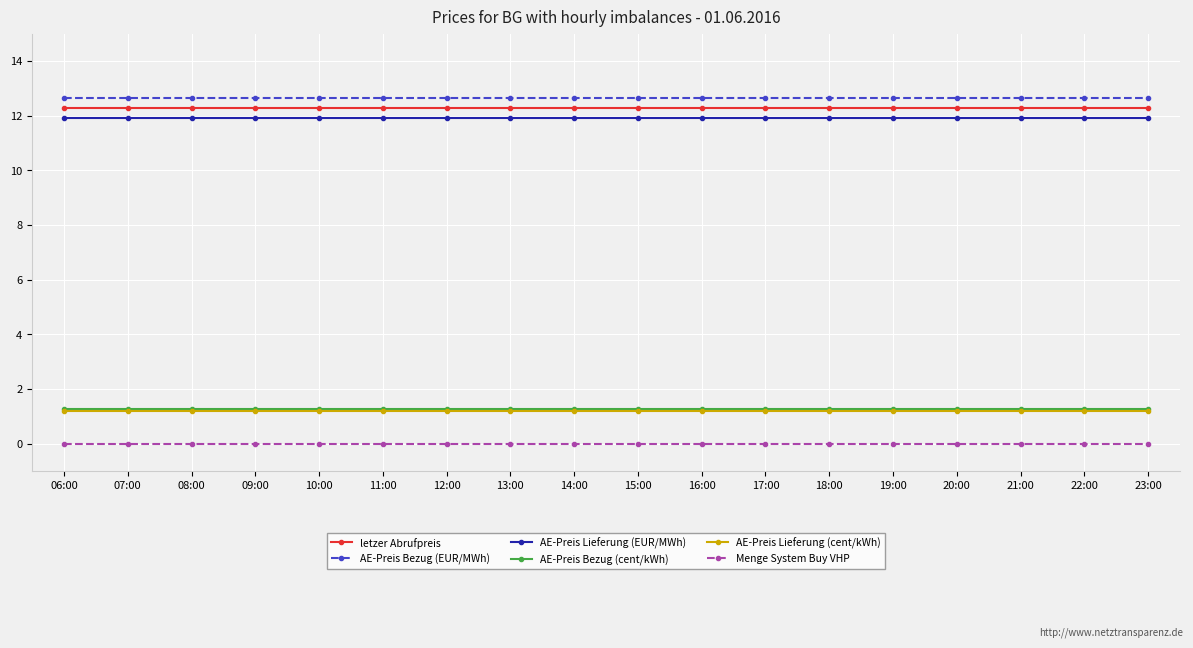

True or false: Menge System Buy VHP and AE-Preis Lieferung (cent/kWh) intersect in this chart.

False